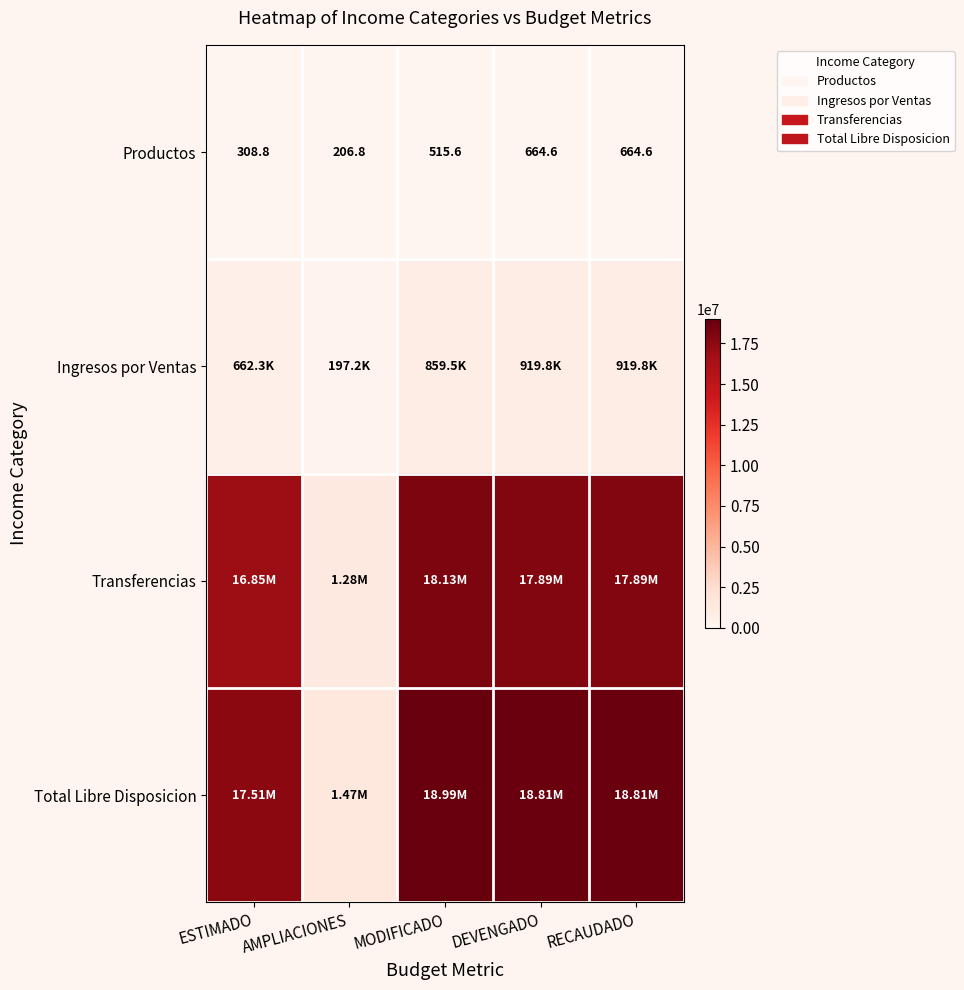

The value of Transferencias at RECAUDADO is 17886203.8. True or false?

True